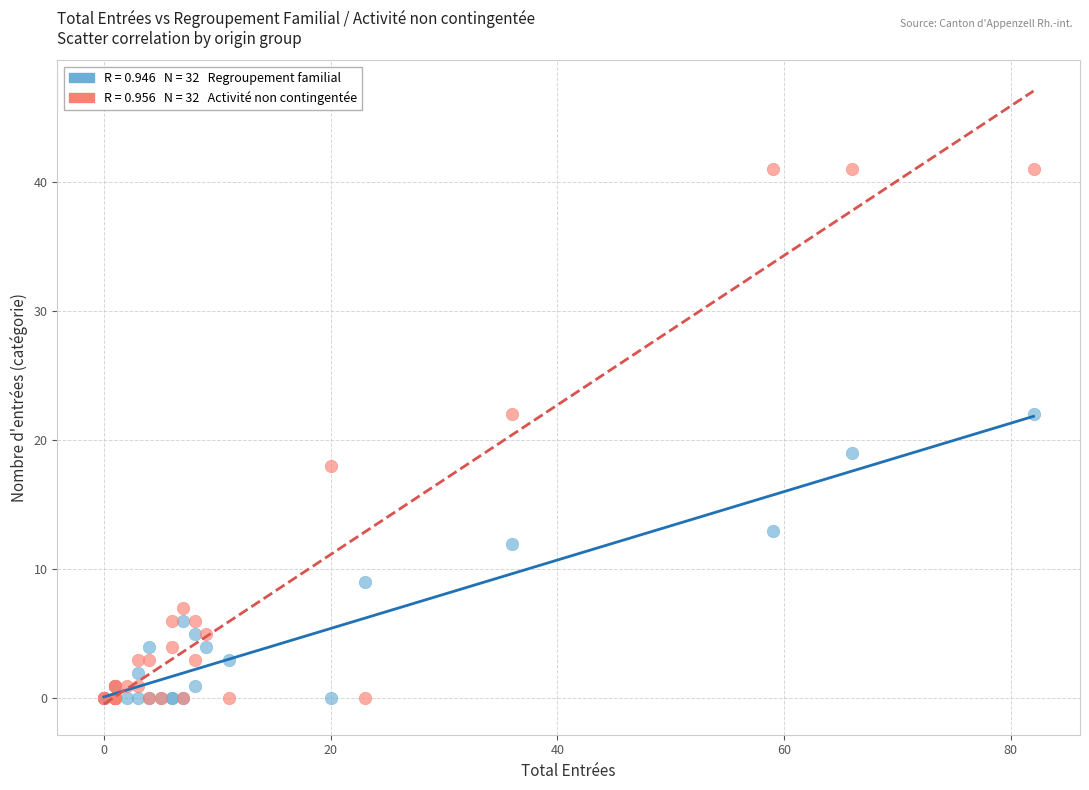

Across all series, what Y value is closest to 20?

19